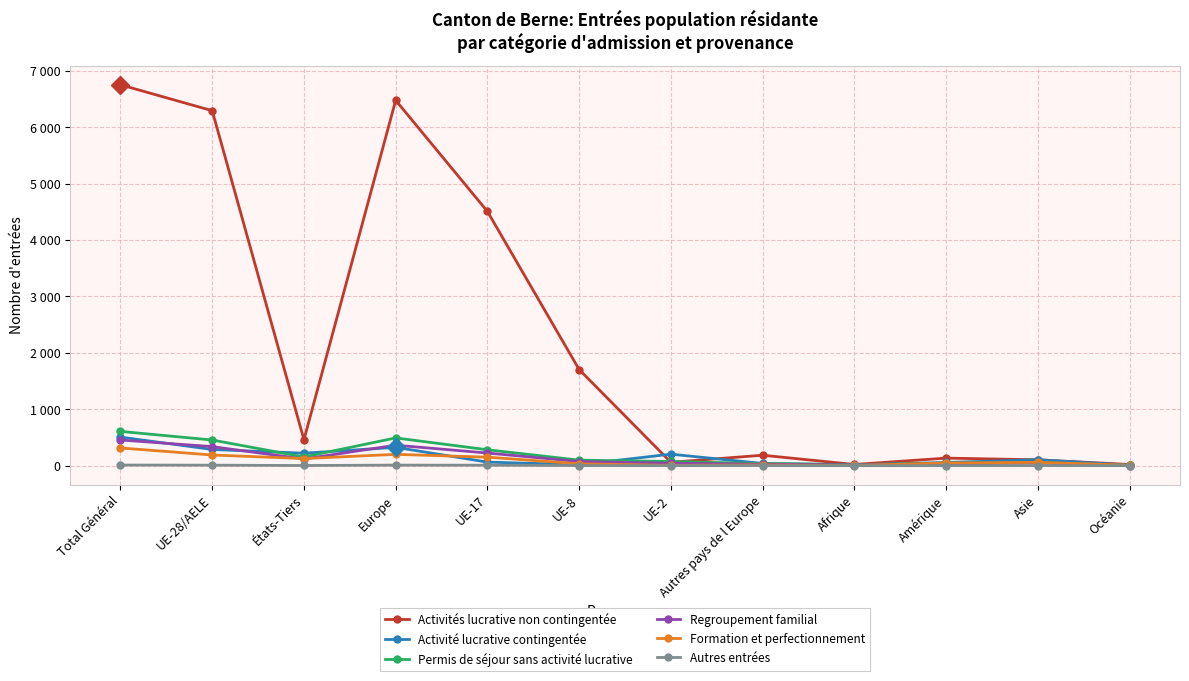

What are all the series names shown in the legend?

Activités lucrative non contingentée, Activité lucrative contingentée, Permis de séjour sans activité lucrative, Regroupement familial, Formation et perfectionnement, Autres entrées